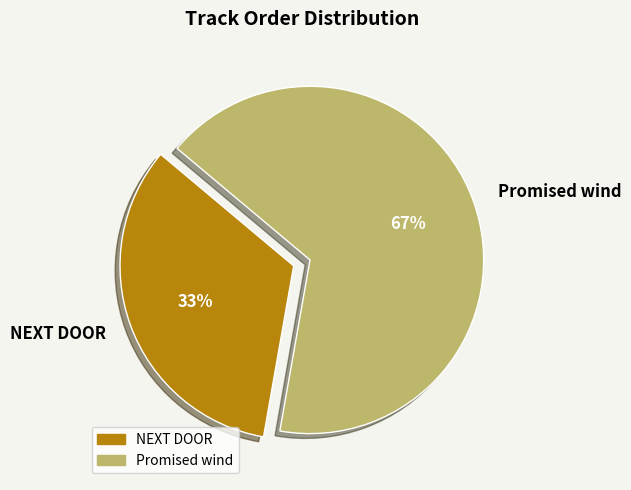

To the nearest percent, what percentage of the pie is NEXT DOOR?

33%